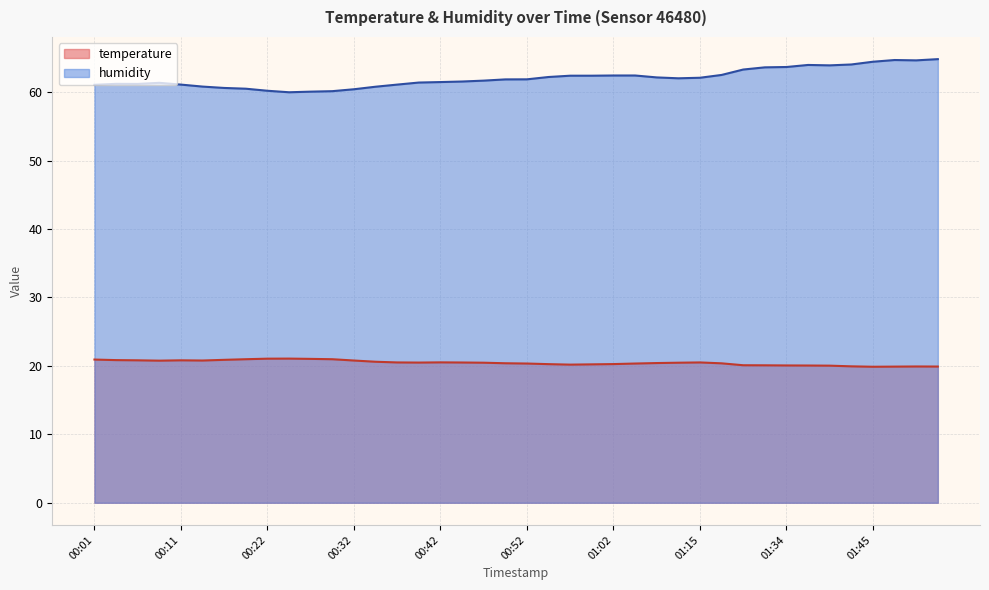

Which has a higher value, 01:00 or 01:21?

01:21